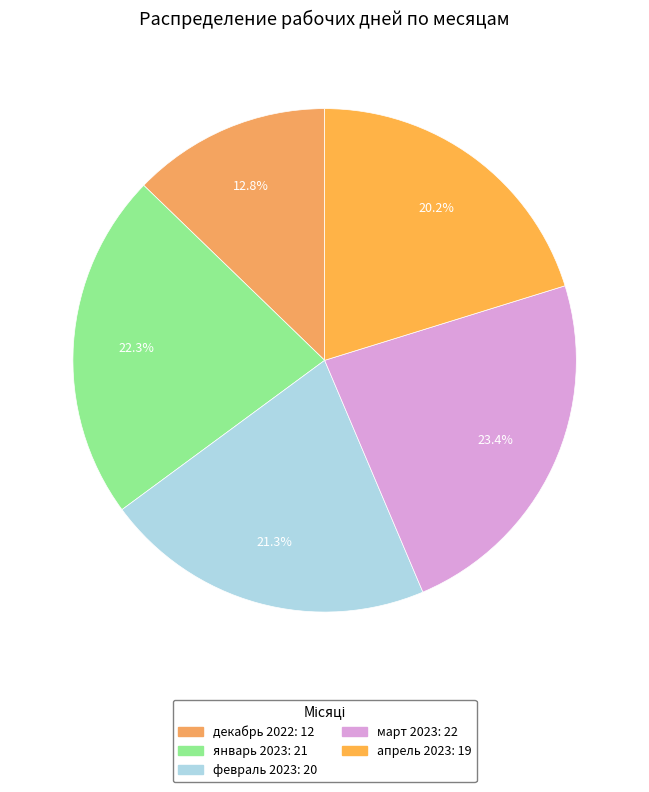

To the nearest percent, what is the difference between the январь 2023 and март 2023 slice percentages?

1%